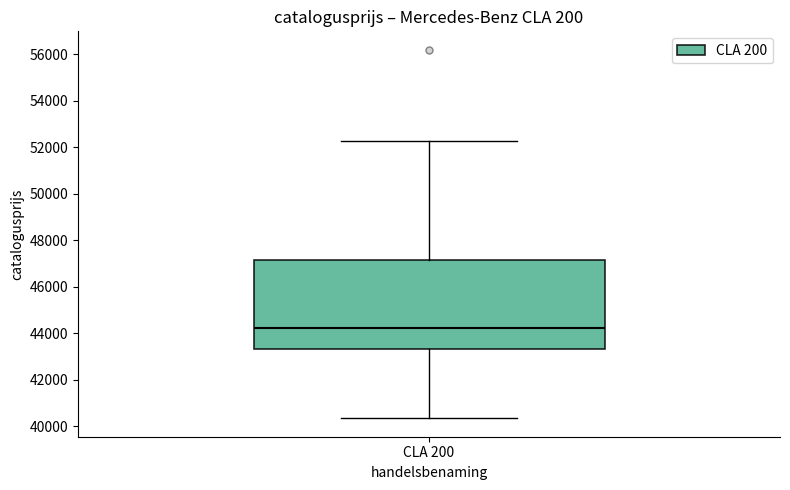

Transcribe this box plot: give where the median line is, the range the box spans, and where the two whiskers end, as read against the y-axis. The values are not printed on the chart, so give them approximately, as read against the axis.

median 44200, box 43400 to 47200, whiskers 40400 to 52200